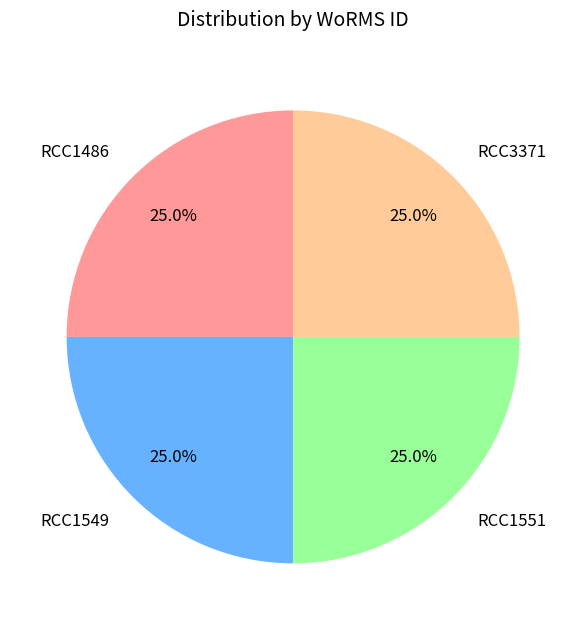

What percentage is the RCC1551 slice, to the nearest percent?

25%